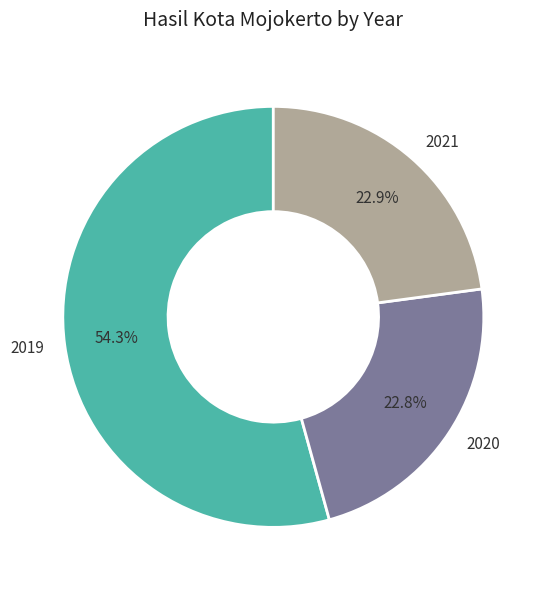

What is the ratio of the value at 2019 to the value at 2021?

2.4